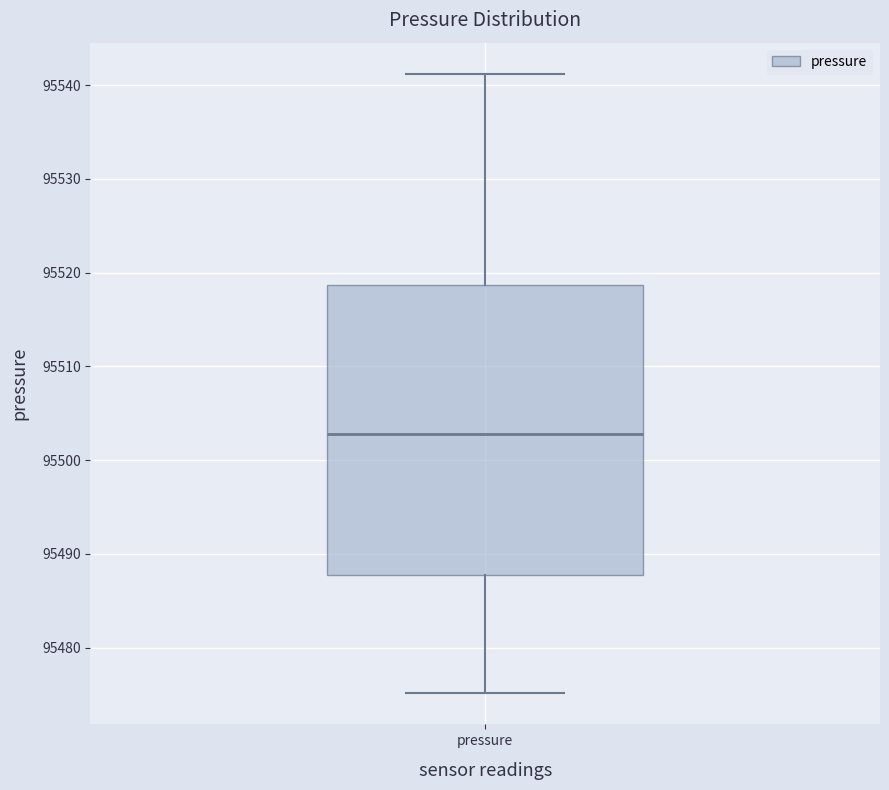

Where is the lower edge of the box for pressure on the y-axis? The values are not printed on the chart, so give them approximately, as read against the axis.

95488